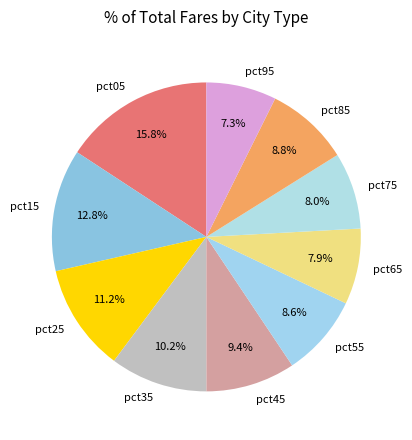

Combined, do pct45 and pct25 account for over 50%?

No